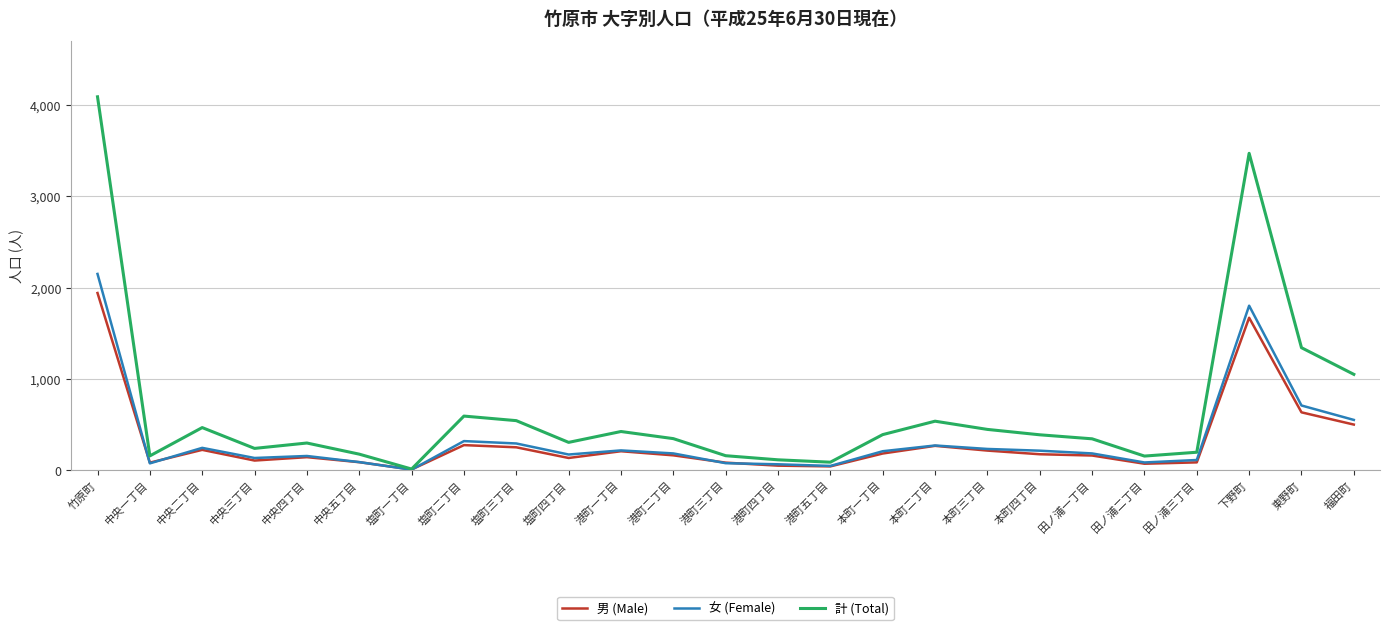

At which category is the sum across all series the highest?

竹原町